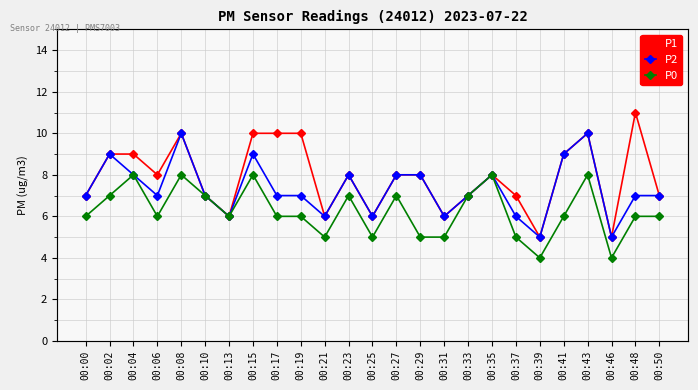

Between 00:29 and 00:48, which series saw the biggest shift?

P1